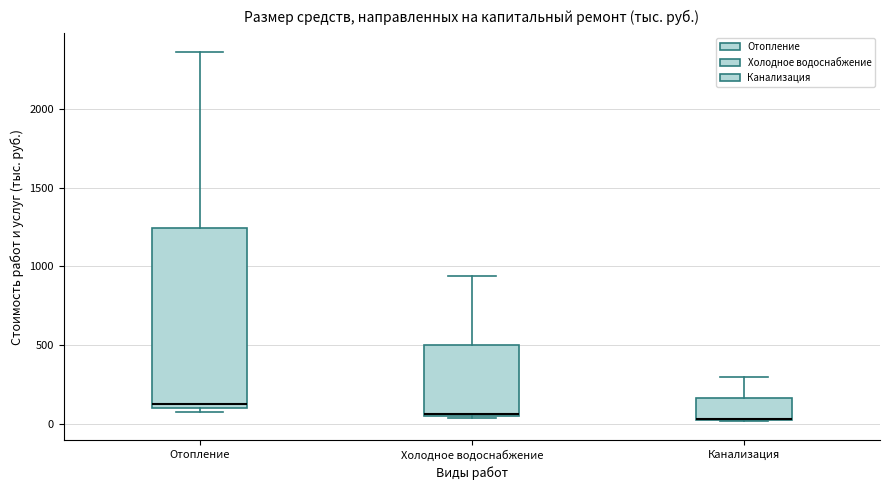

Reading left to right, transcribe this box plot: for each box, give where its median line is, the range the box spans, and where its two whiskers end, as read against the y-axis. The values are not printed on the chart, so give them approximately, as read against the axis.

Отопление: median 150, box 100 to 1250, whiskers 50 to 2350
Холодное водоснабжение: median 50, box 50 to 500, whiskers 50 to 950
Канализация: median 50 (drawn on the box's lower edge), box 0 to 150, whiskers 0 to 300